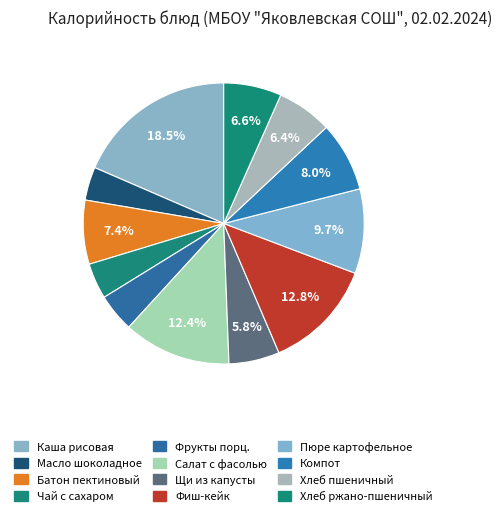

Count the number of slices in the pie.

12